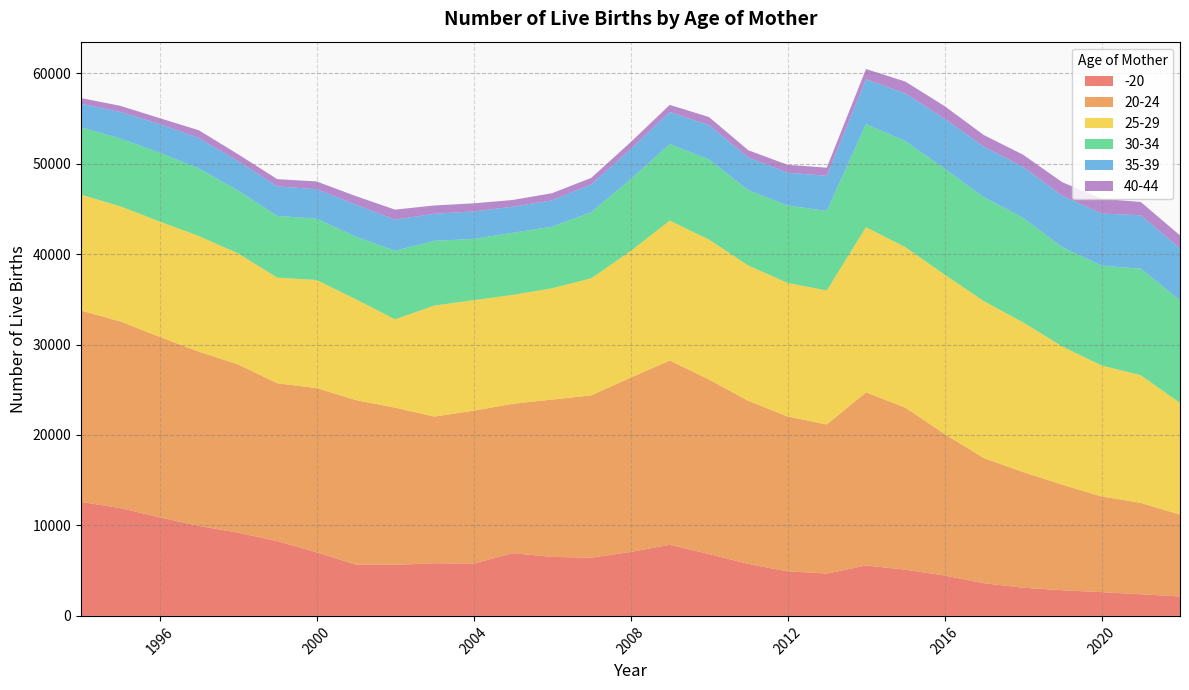

Reading right to left, list all the values displayed in this chart.

-20: 2145	2392	2628	2839	3117	3614	4467	5108	5579	4678	4930	5742	6841	7853	7072	6433	6525	6928	5782	5819	5648	5666	7032	8264	9206	9945	10892	11924	12597
20-24: 9056	10101	10581	11659	12786	13834	15650	17917	19131	16486	17116	18032	19291	20381	19258	17951	17386	16520	16901	16218	17376	18193	18155	17449	18596	19271	19958	20631	21155
25-29: 12340	14112	14476	15287	16548	17350	17613	17739	18257	14806	14762	14963	15465	15457	13993	12935	12304	12036	12216	12262	9756	11147	11943	11681	12279	12776	12751	12723	12810
30-34: 11358	11773	11039	10969	11564	11496	11706	11729	11398	8797	8558	8324	8862	8473	7926	7312	6801	6868	6772	7161	7586	6929	6779	6821	6934	7484	7612	7493	7444
35-39: 5744	5901	5762	5687	5627	5581	5539	5266	4941	3880	3634	3612	3793	3544	3326	3063	2919	2880	3034	2995	3429	3536	3262	3262	3254	3351	3162	2936	2612
40-44: 1417	1477	1620	1500	1344	1285	1386	1311	1148	897	869	803	893	781	782	725	789	746	899	915	1114	936	857	801	767	859	651	678	624